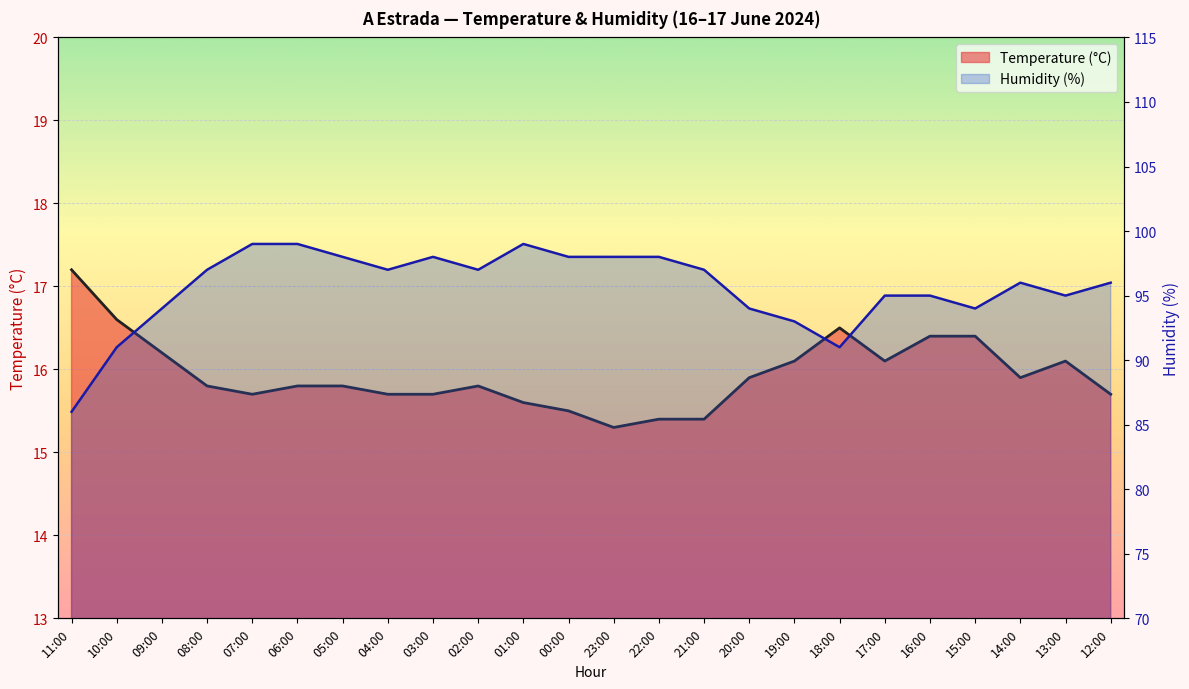

True or false: Temperature (°C) and Humidity (%) cross at least once.

False